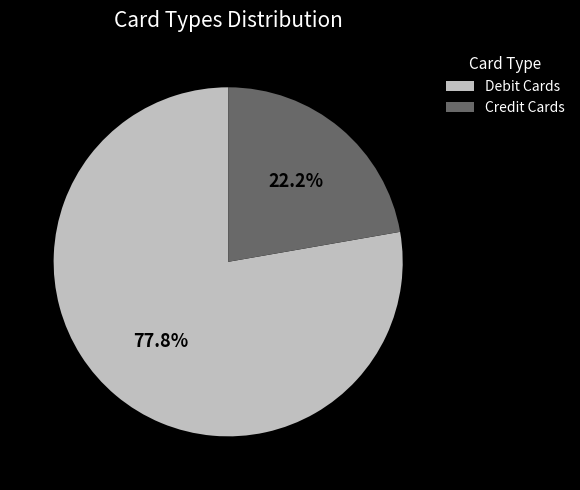

To the nearest percent, what is the average slice percentage?

50%